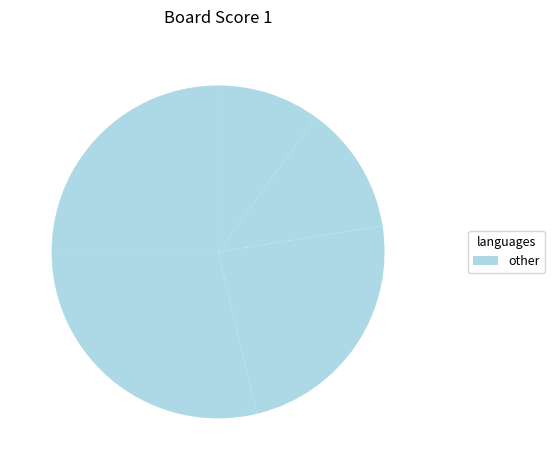

Count the number of slices in the pie.

6